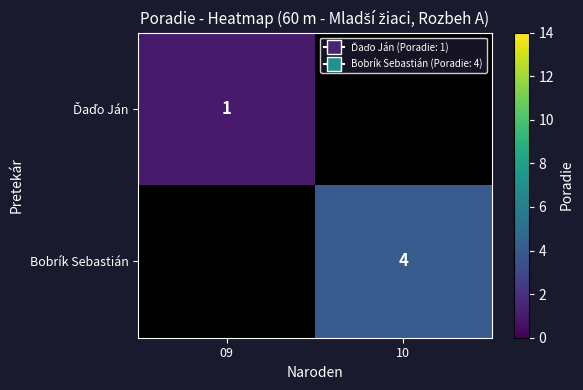

Is it true that Bobrík Sebastián equals 1 at 10?

False